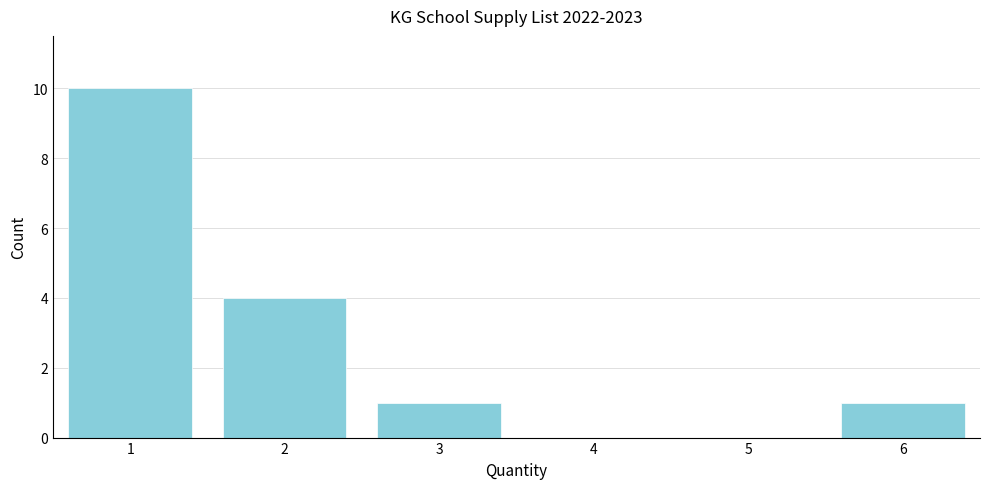

Reading left to right, list all the values displayed in this chart.

1=10	2=4	3=1	4=0	5=0	6=1